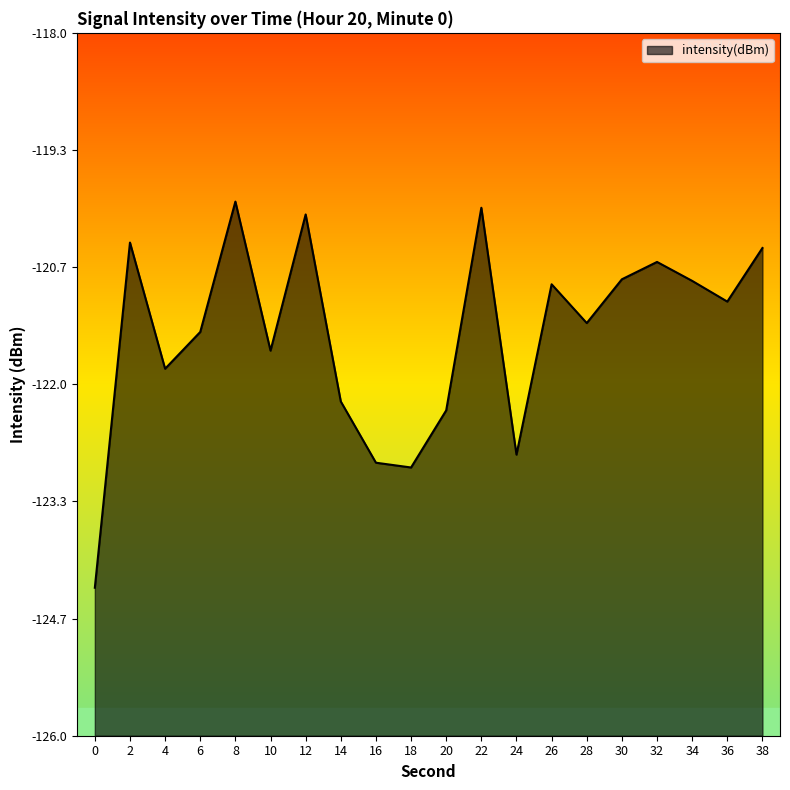

What is the value of the 1st point from the left?

-124.3